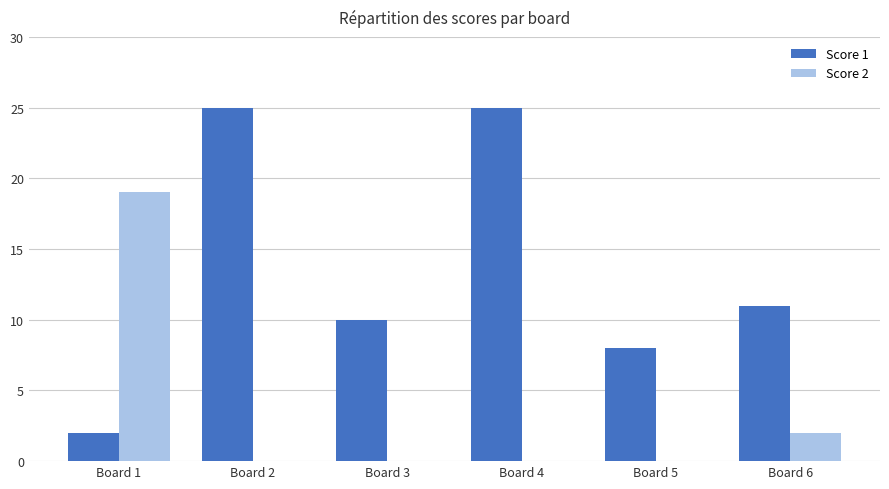

Reading left to right, list all the values displayed in this chart.

Score 1: Board 1=2	Board 2=25	Board 3=10	Board 4=25	Board 5=8	Board 6=11
Score 2: Board 1=19	Board 2=0	Board 3=0	Board 4=0	Board 5=0	Board 6=2